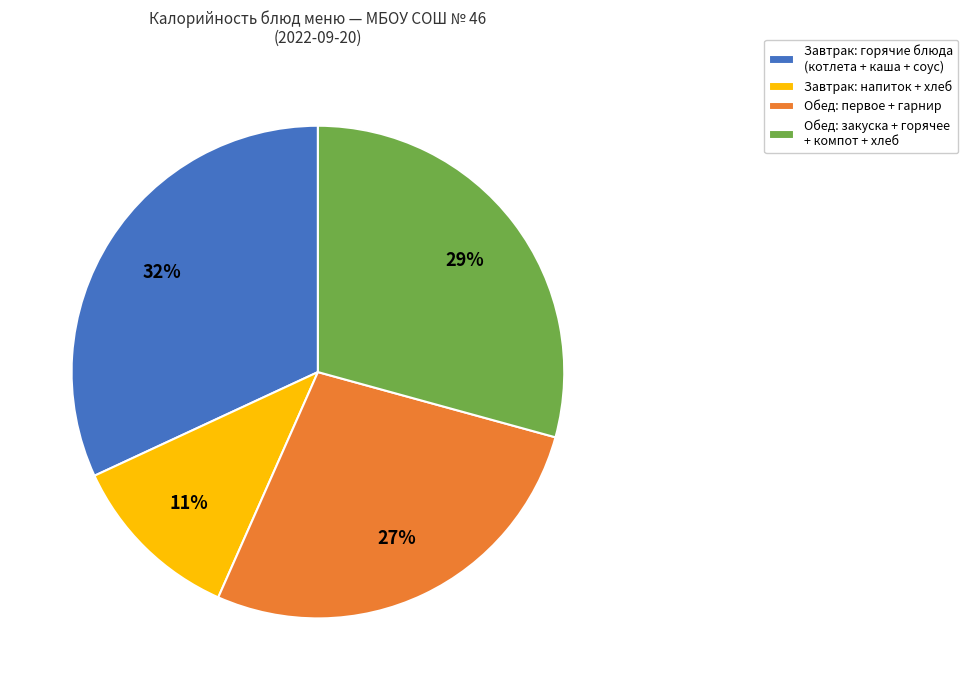

True or false: Обед: первое + гарнир accounts for 38% of the total.

False